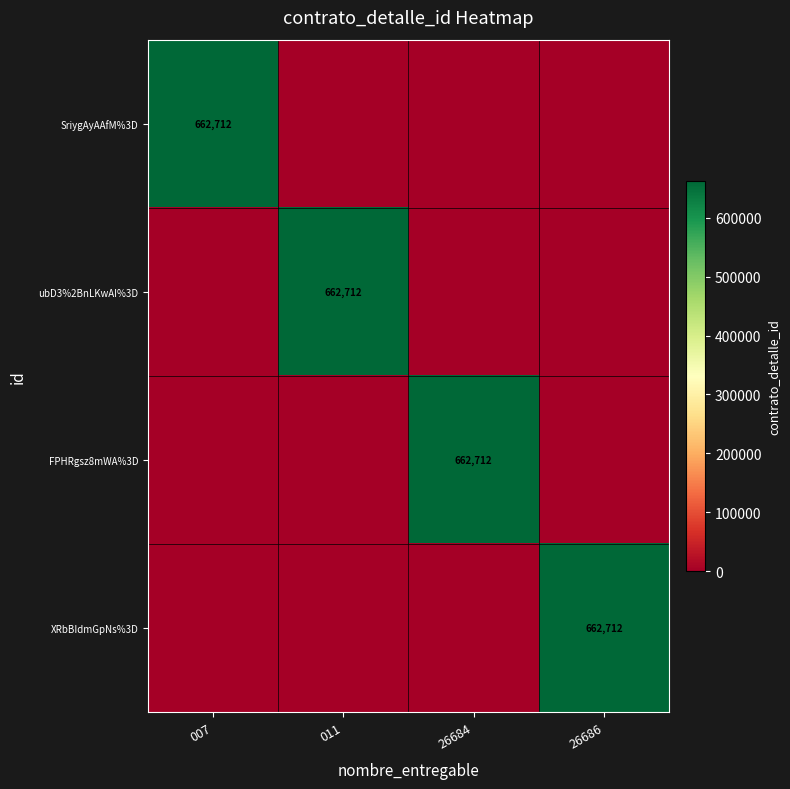

The XRbBIdmGpNs%3D series shows 662712 at 26686. True or false?

True